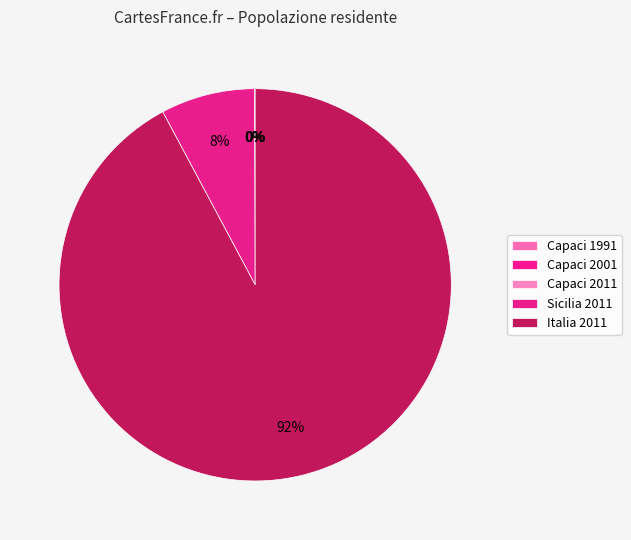

To the nearest percent, what is the difference between the largest and smallest slice percentages?

92%